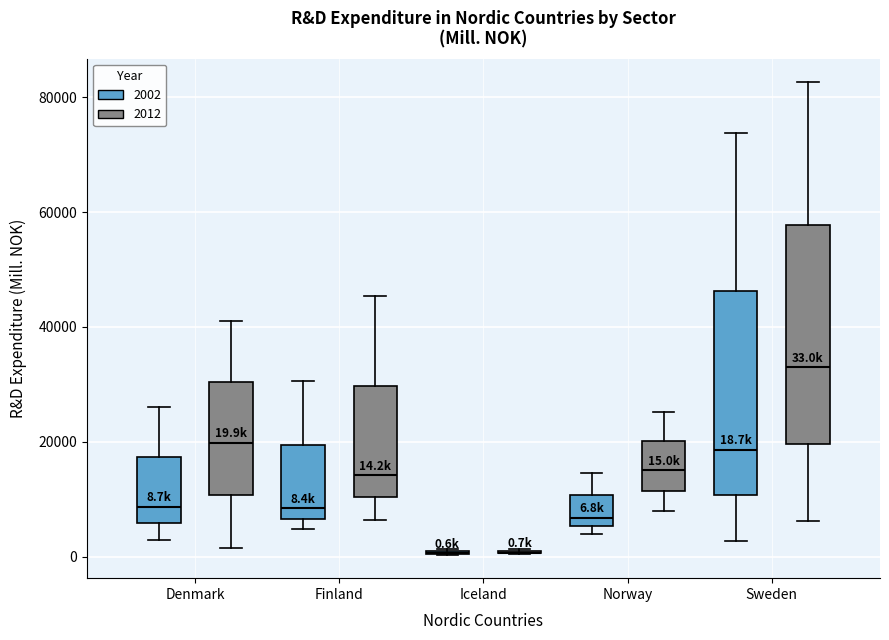

Comparing the boxes themselves (not the whiskers), which one is the tallest?

Sweden (2012)